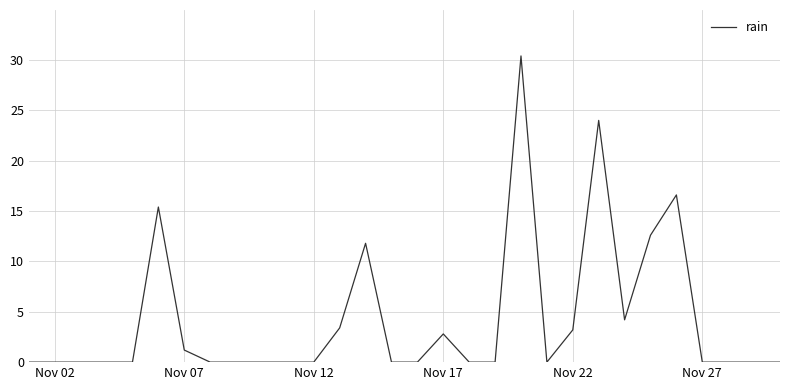

What is the difference between the second highest and minimum values?

24.0